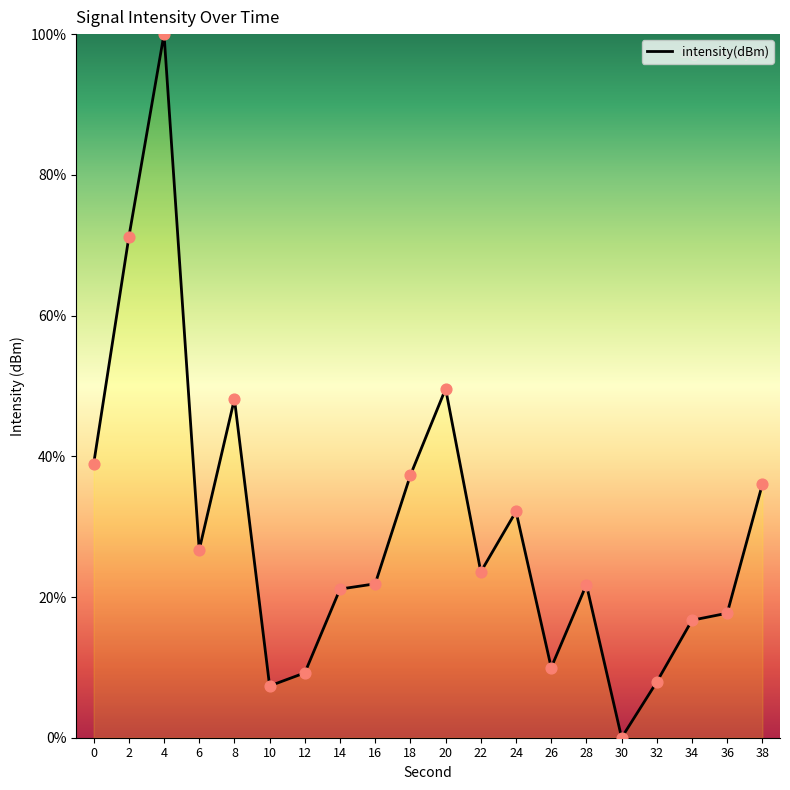

What is the ratio of the value at 36 to the value at 28?

0.8